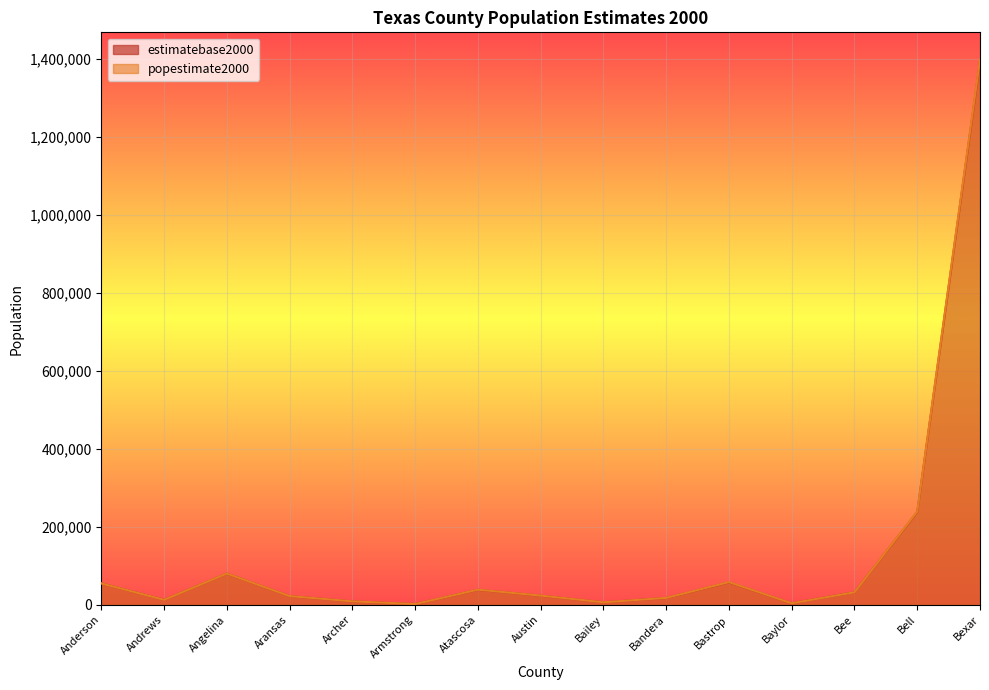

How many values in the estimatebase2000 series exceed 23590?

7